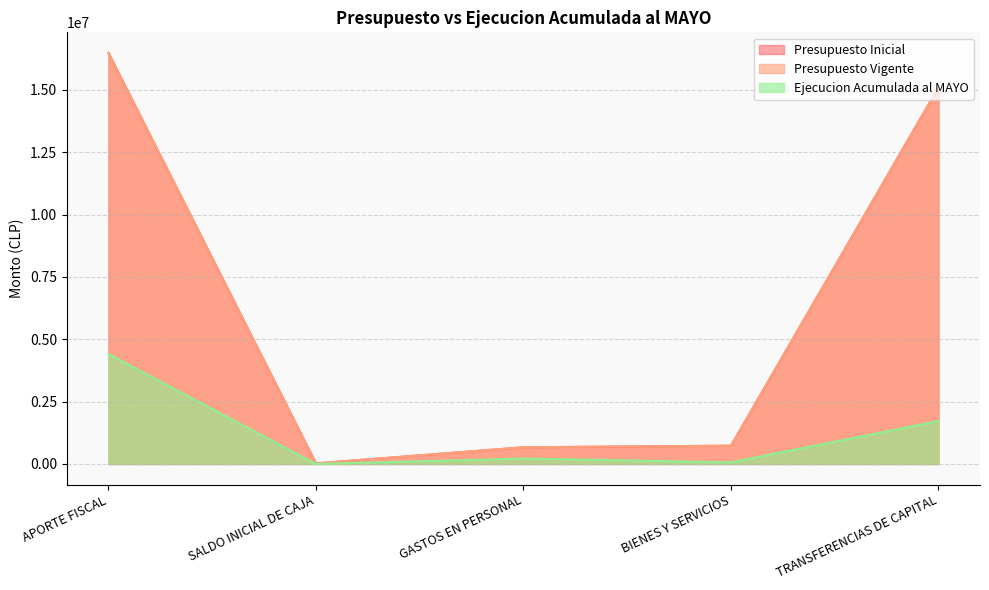

What is the difference between the second highest and second lowest values in the Presupuesto Vigente series?

14436690